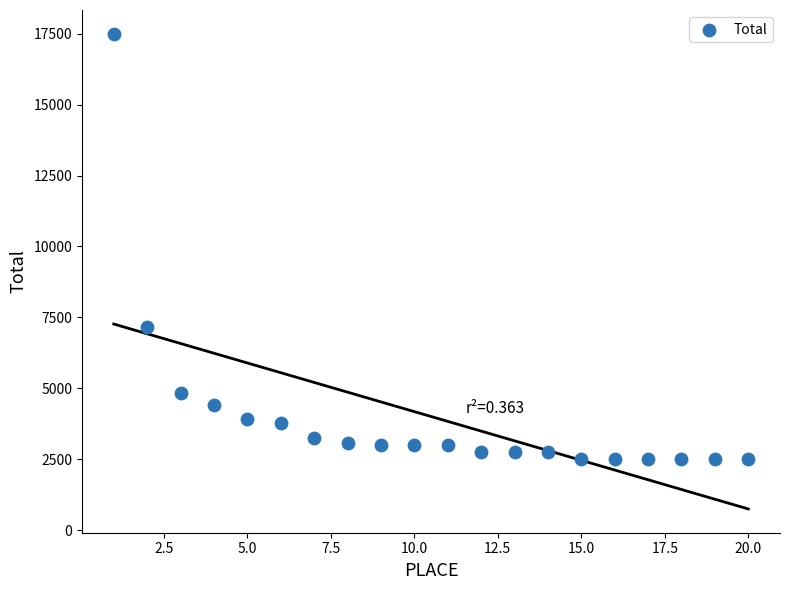

What Y value in the scatter plot is closest to 10000?

7150